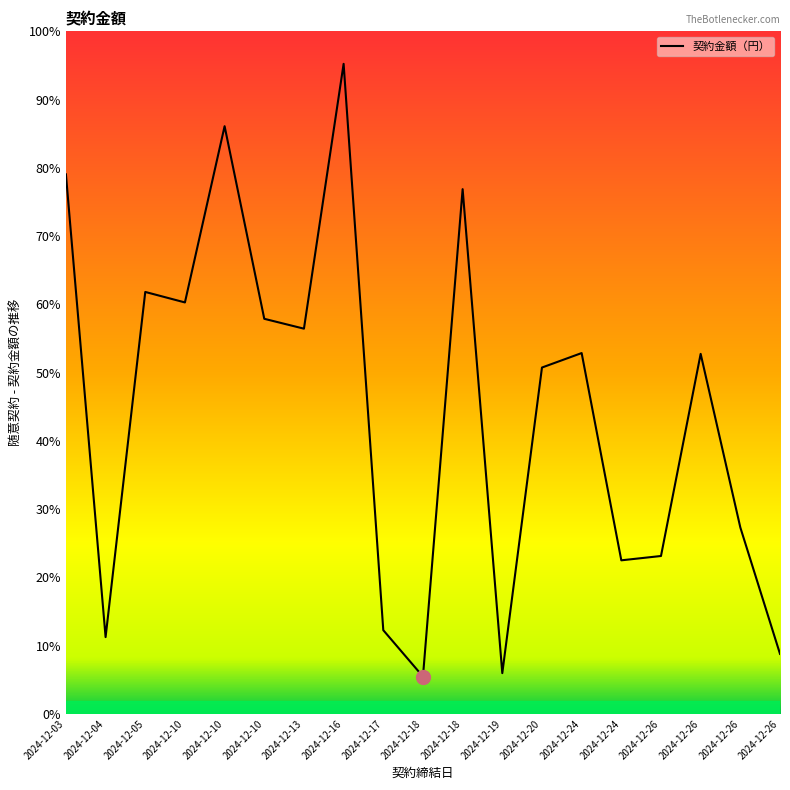

True or false: the data shows 2094400 at 2024-12-10.

True